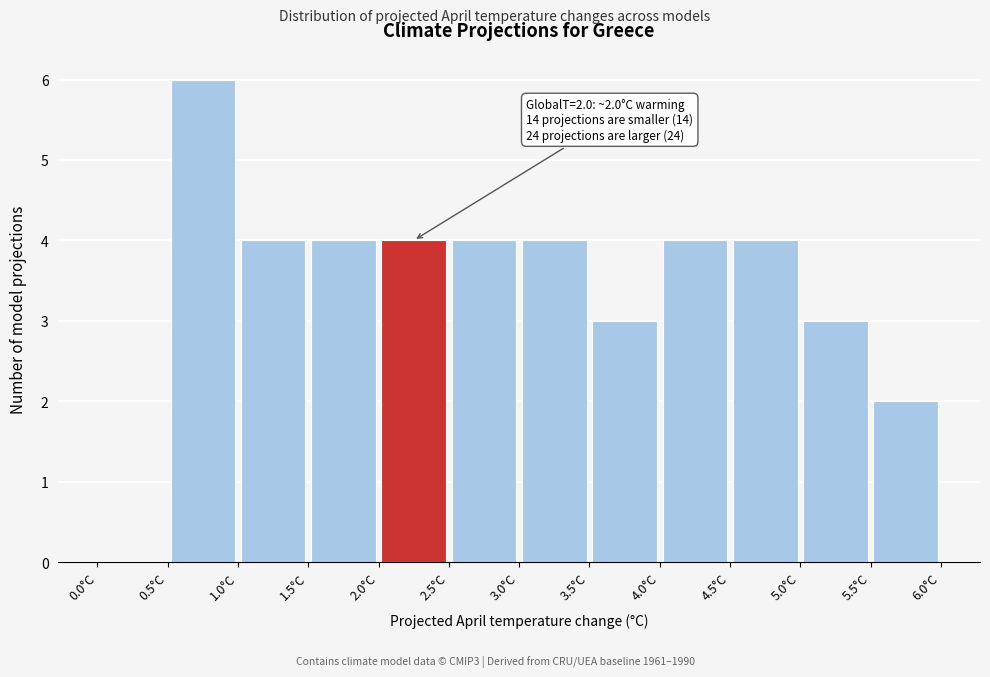

Over which range of the x-axis is the bar tallest?

0.5 to 1.0